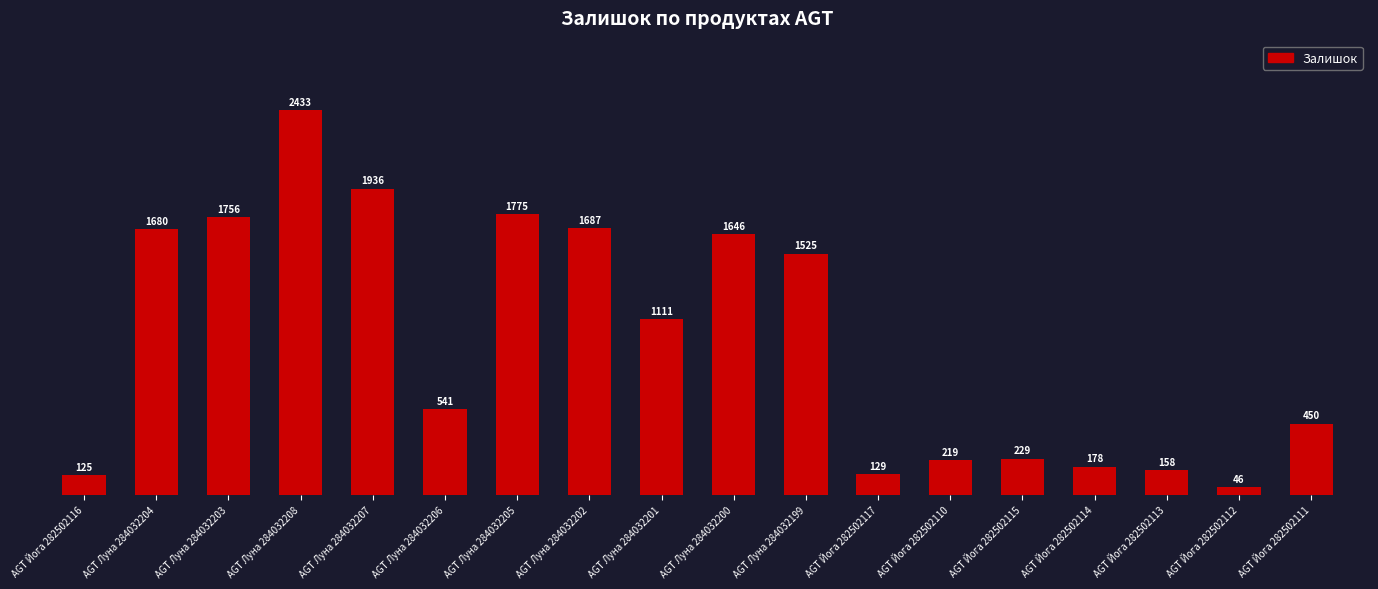

Rank the categories by value from lowest to highest.

AGT Йога 282502112, AGT Йога 282502116, AGT Йога 282502117, AGT Йога 282502113, AGT Йога 282502114, AGT Йога 282502110, AGT Йога 282502115, AGT Йога 282502111, AGT Луна 284032206, AGT Луна 284032201, AGT Луна 284032199, AGT Луна 284032200, AGT Луна 284032204, AGT Луна 284032202, AGT Луна 284032203, AGT Луна 284032205, AGT Луна 284032207, AGT Луна 284032208